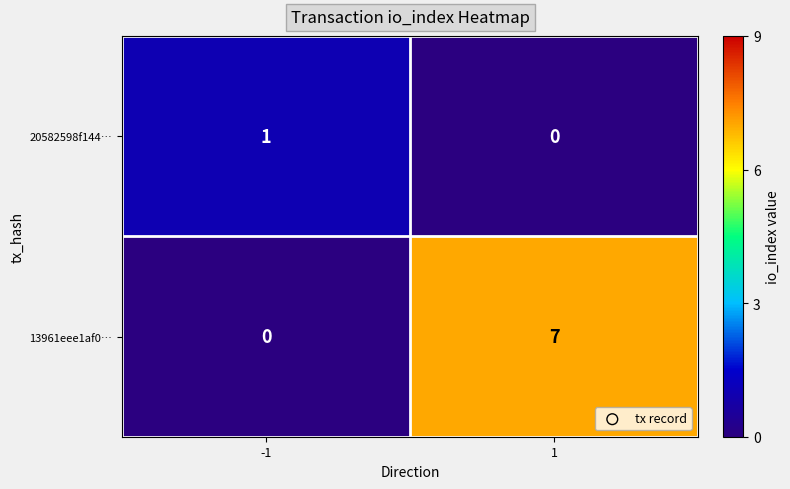

Read the 13961eee1af0… value at 1.

7